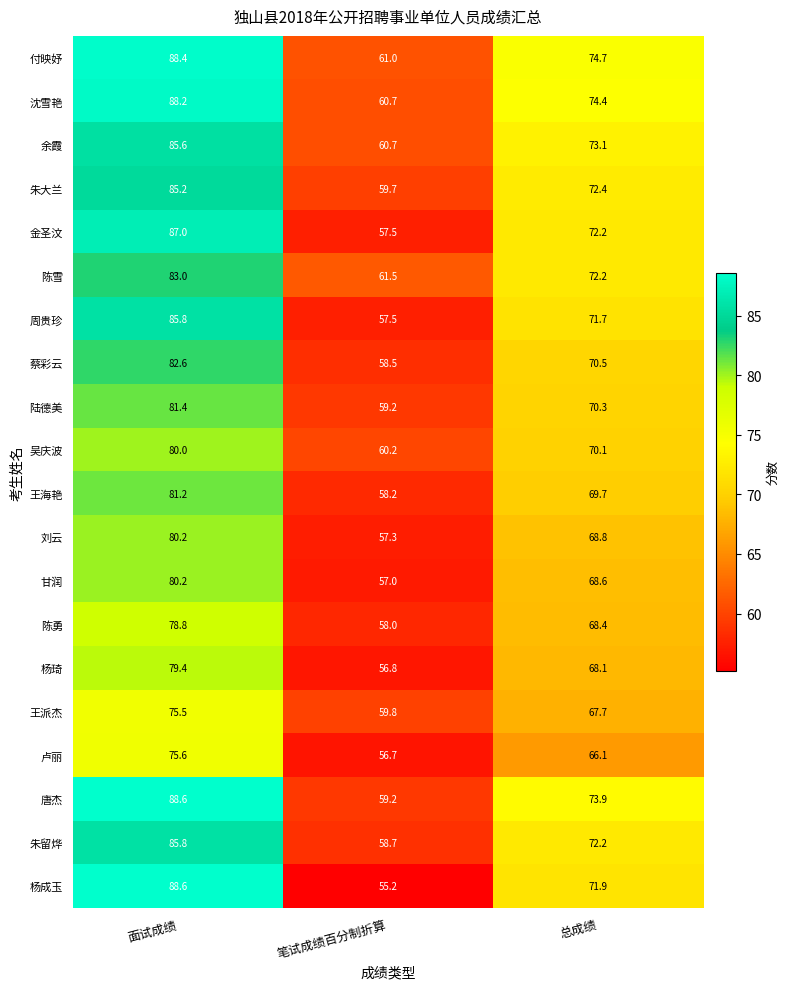

List the labels in order of 吴庆波 value, largest first.

面试成绩, 总成绩, 笔试成绩百分制折算